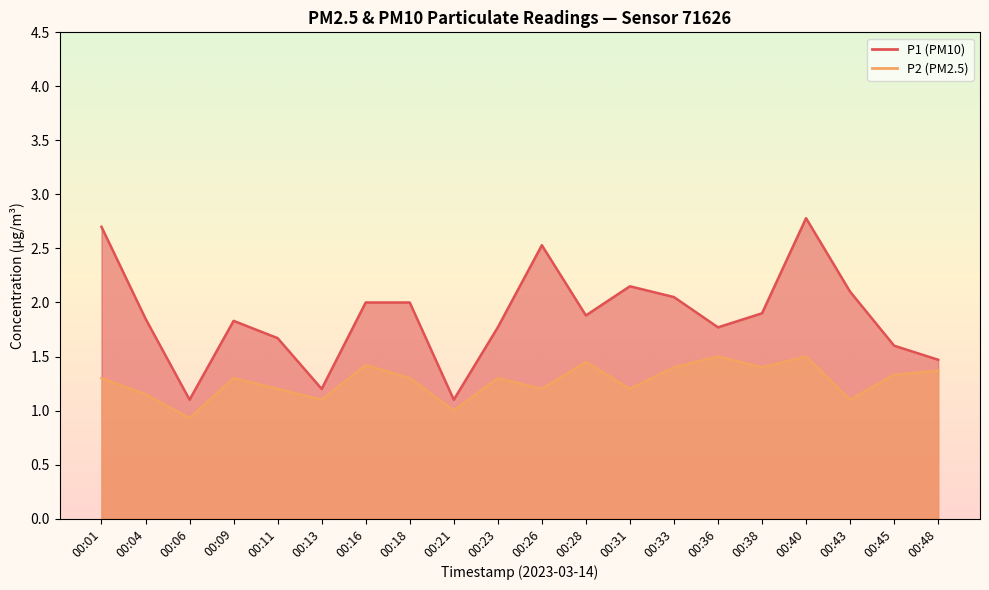

Is the value of P1 at 00:13 greater than the value of P2 at 00:04?

Yes